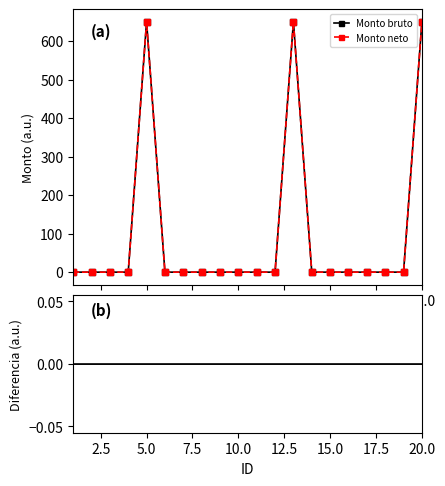

How many lines are shown in the chart?

3